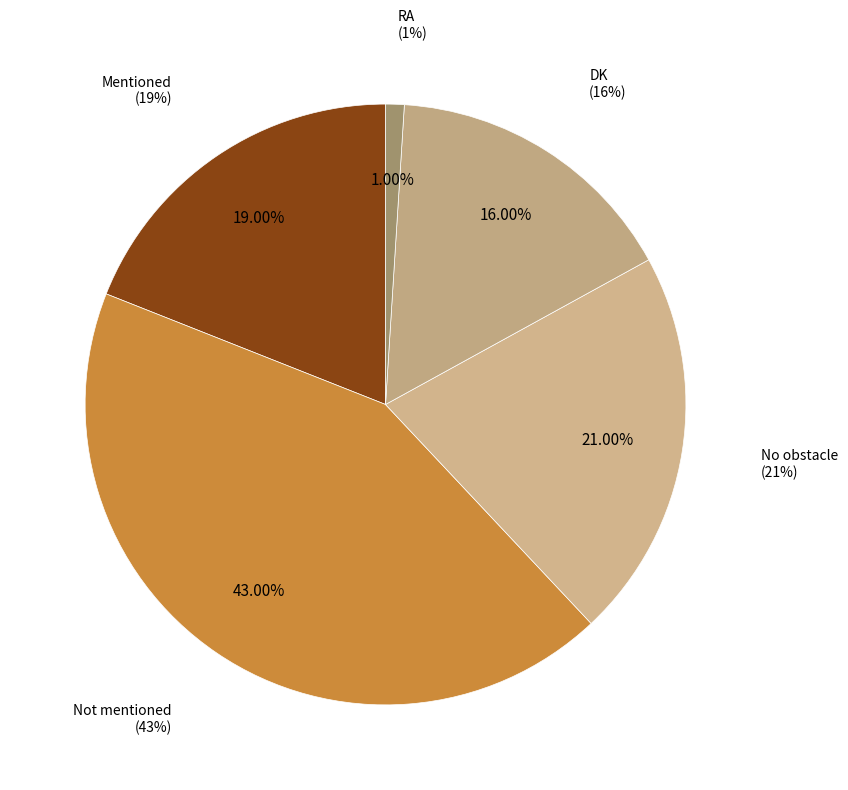

What is the ratio of the value at Mentioned to the value at Not mentioned?

0.4